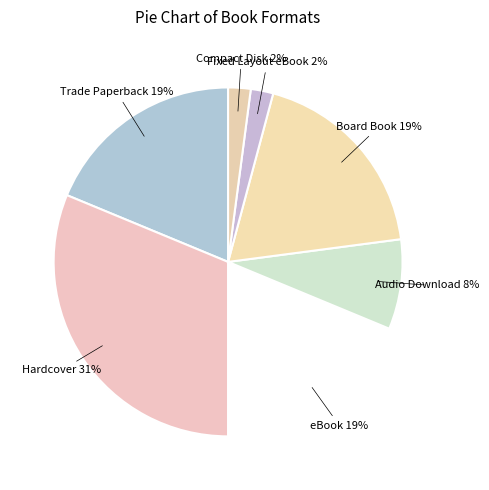

To the nearest percent, what is the difference between the largest and smallest slice percentages?

29%